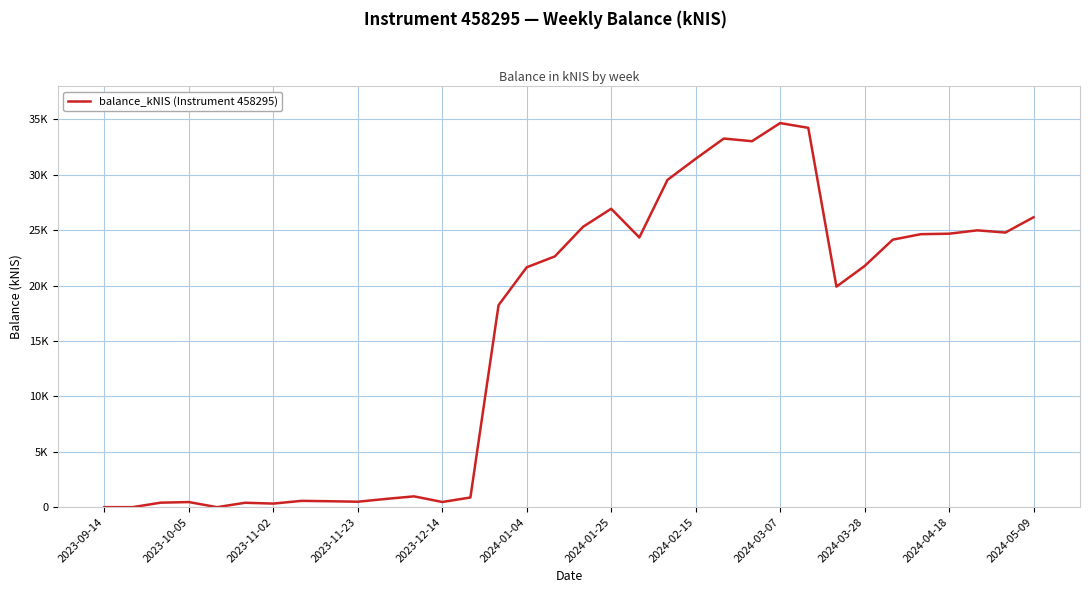

Which label corresponds to the largest value in the chart?

2024-03-07